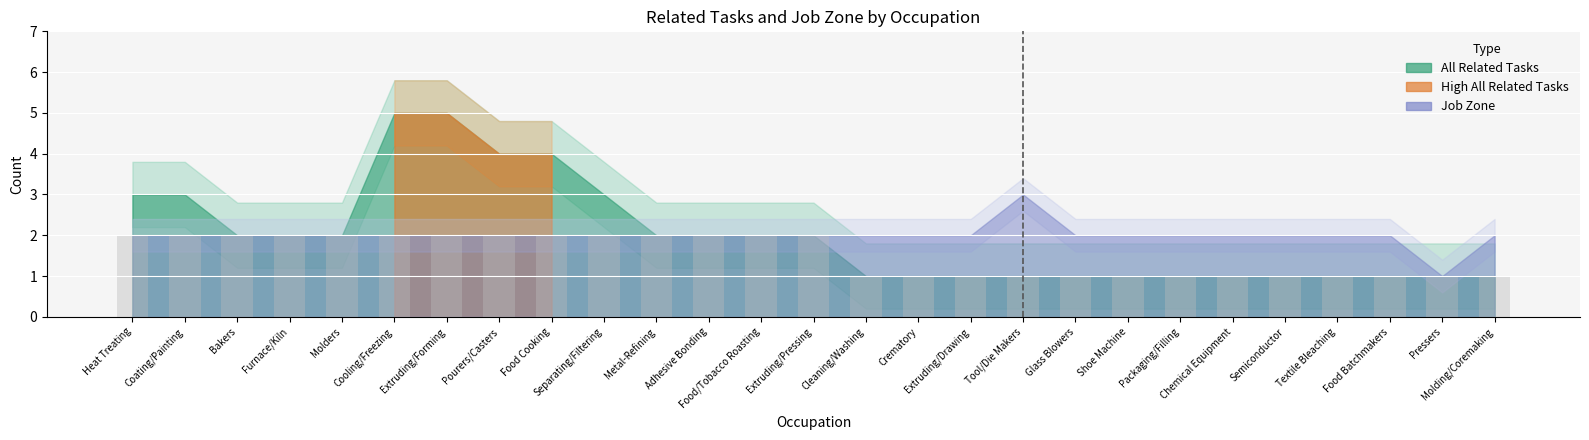

What is the sum of all values?

41